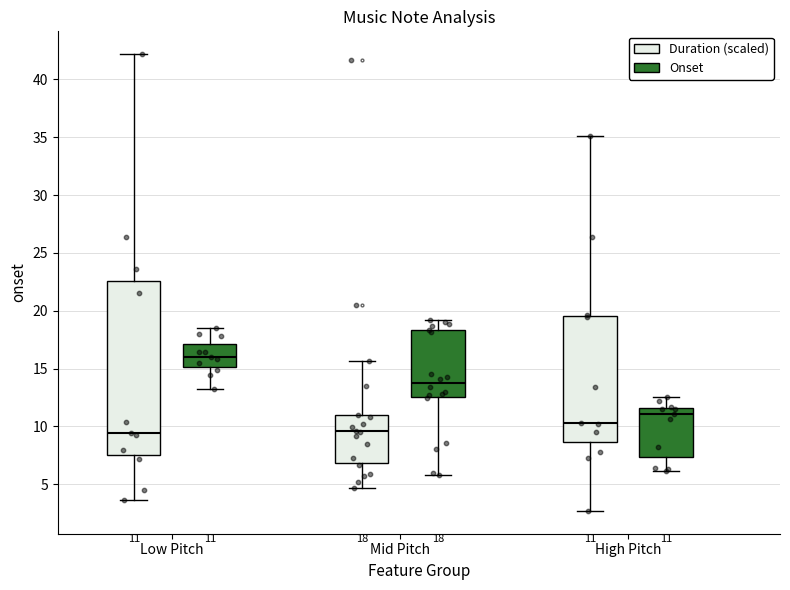

Which box's median line is the highest?

Low Pitch (Onset)